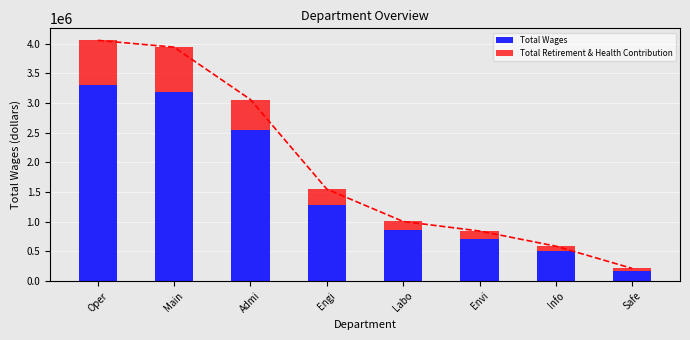

What is the label of the 2nd bar from the right?

Info